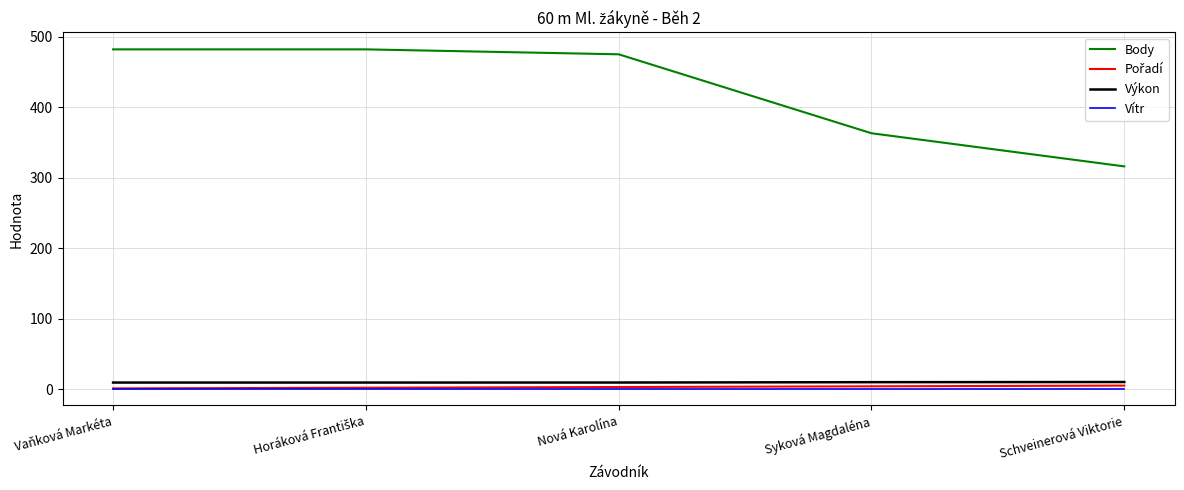

True or false: Výkon and Vítr cross at least once.

False